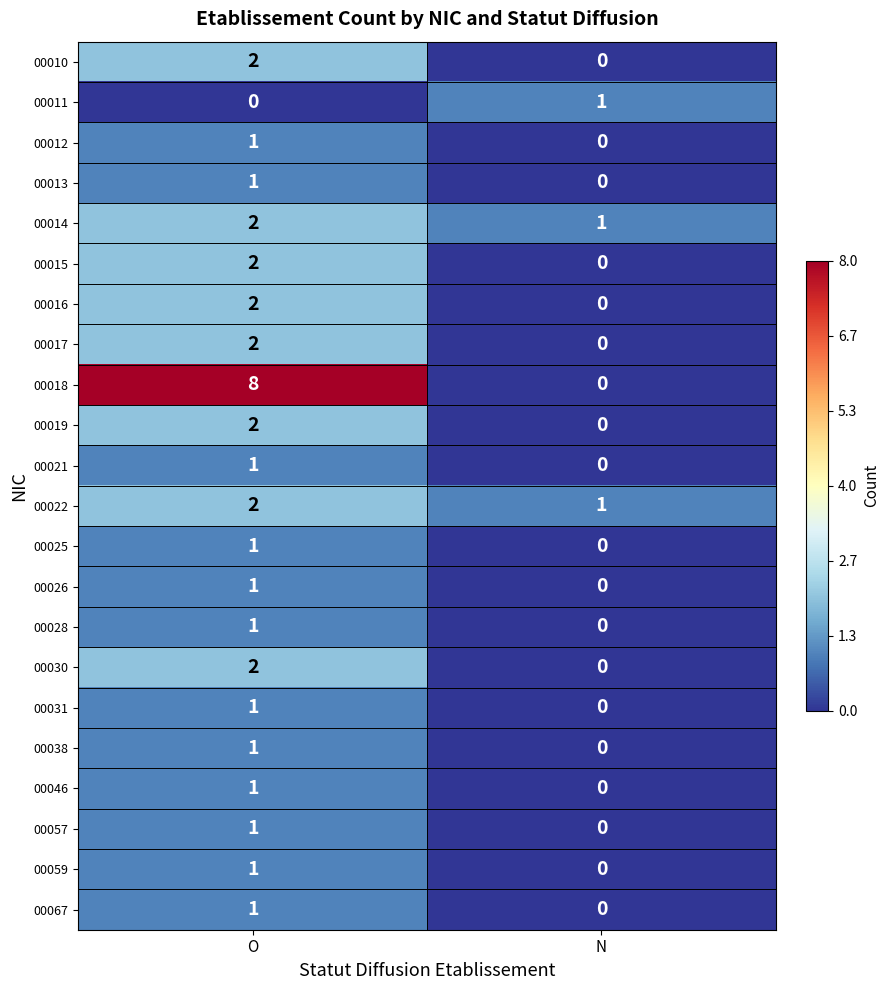

What is the average value of the 00018 series?

4